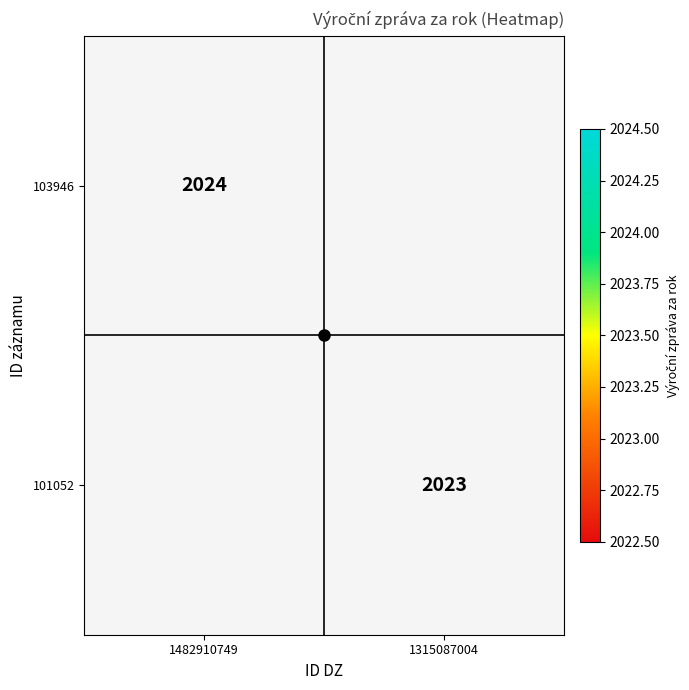

At which category does the chart reach its minimum across all series?

1315087004